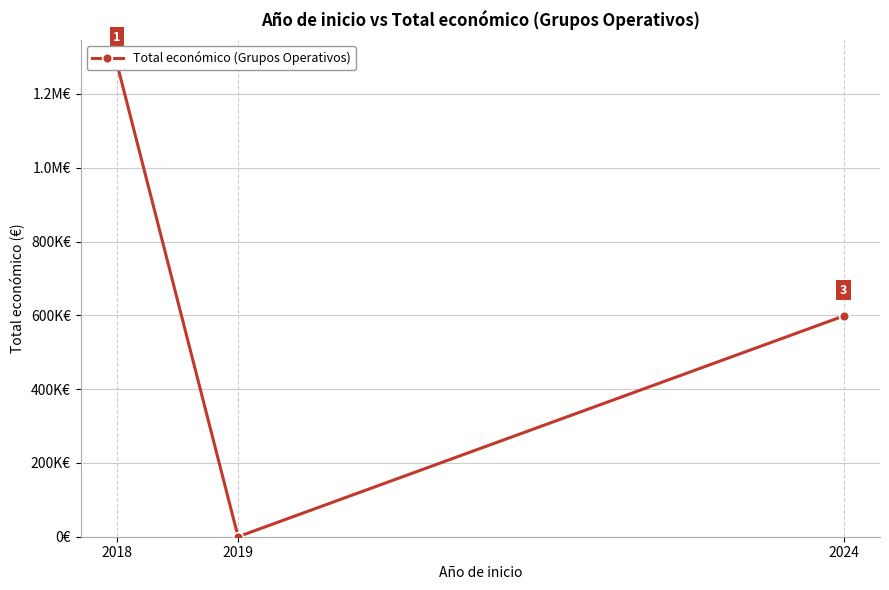

Read the value at 2018.

1281978